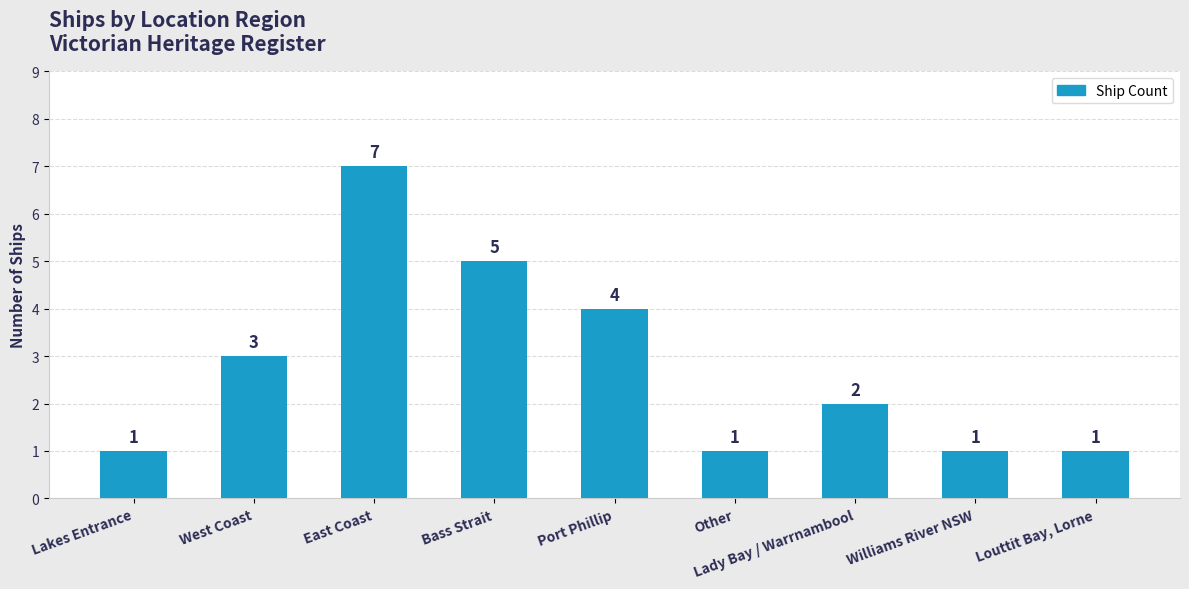

What is the label of the 5th bar from the right?

Port Phillip